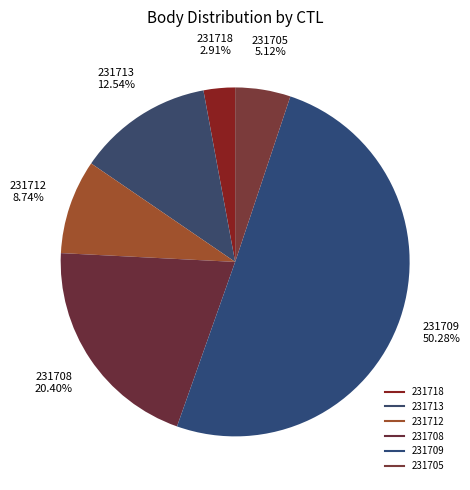

What portion of the pie excludes 231718?

97.1%